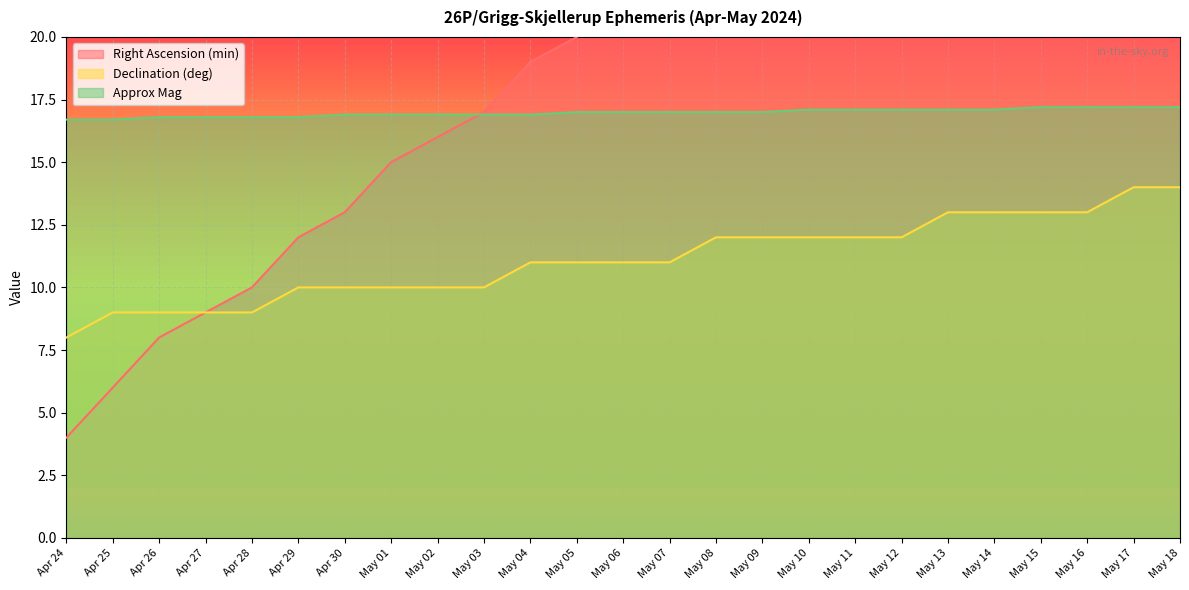

What is the difference between the maximum and minimum values in the Declination (deg) series?

6.0